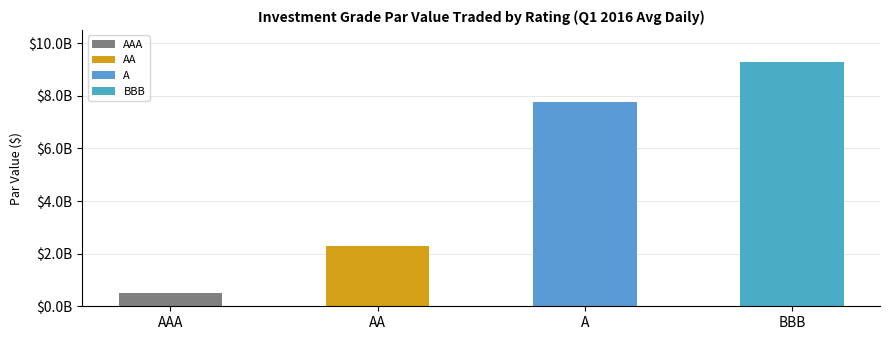

Reading left to right, what are all the values shown in this chart?

AAA=491591442.6	AA=2296689018.1	A=7748409174.3	BBB=9263898782.2